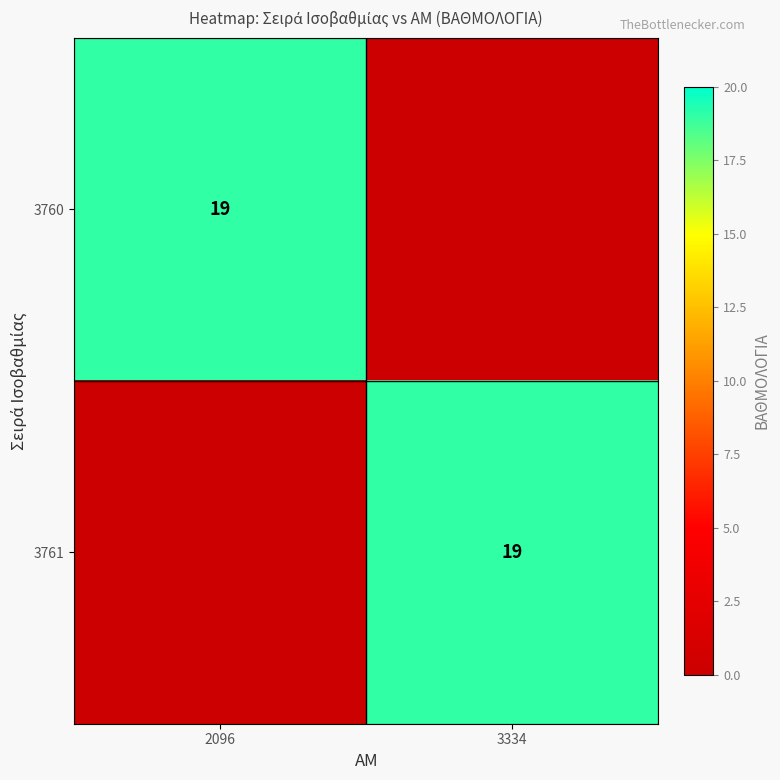

Is it true that 3761 equals 19 at 3334?

True